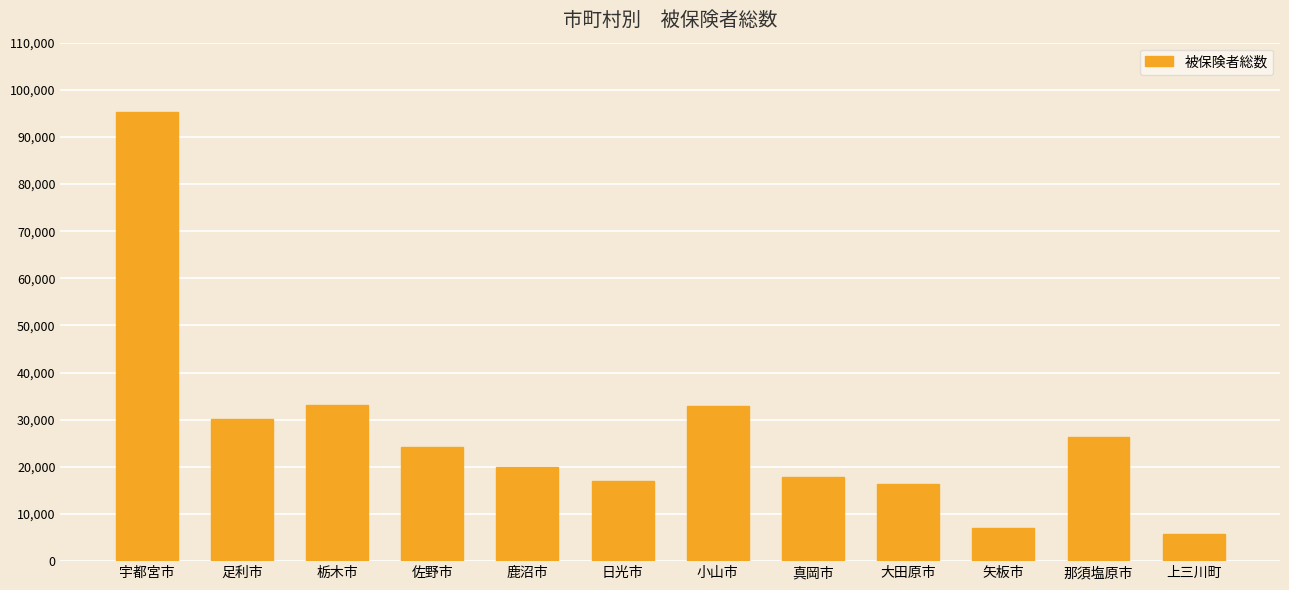

How many data points are less than 24259?

6